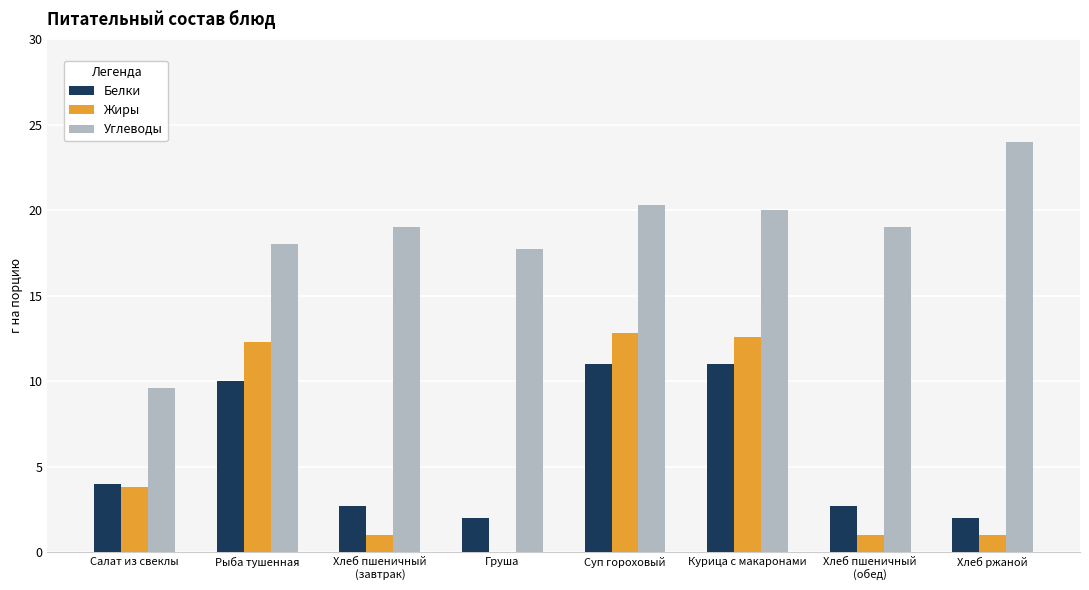

Which label corresponds to the largest value in the chart?

Хлеб ржаной